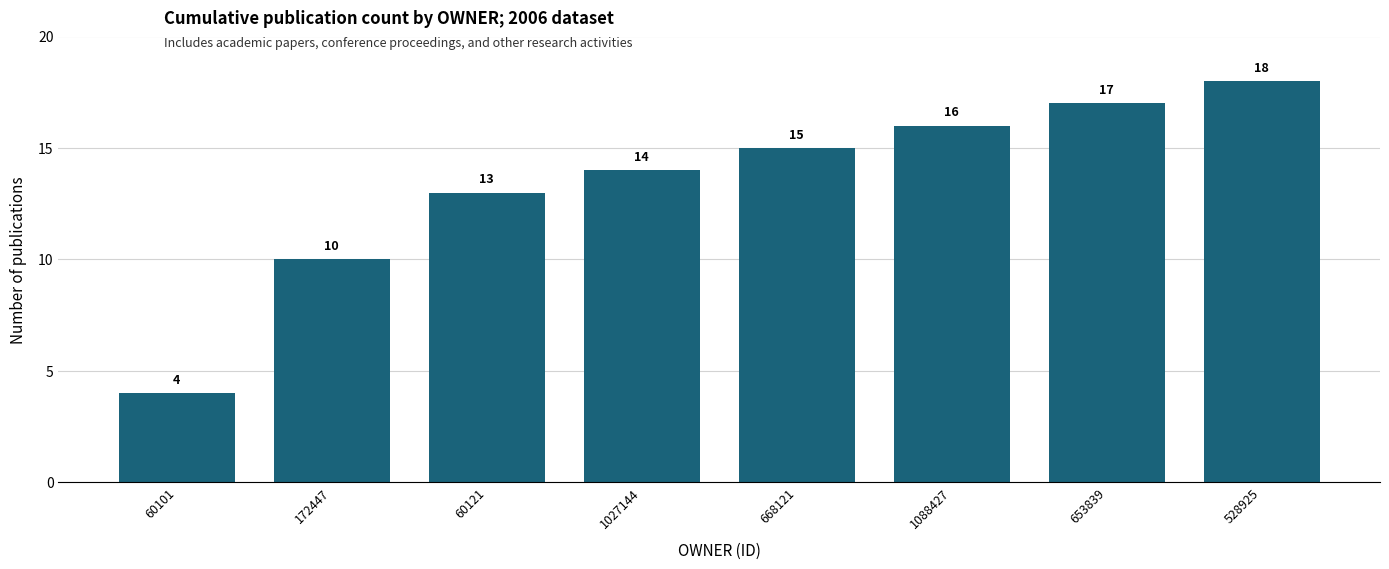

What is the average value?

13